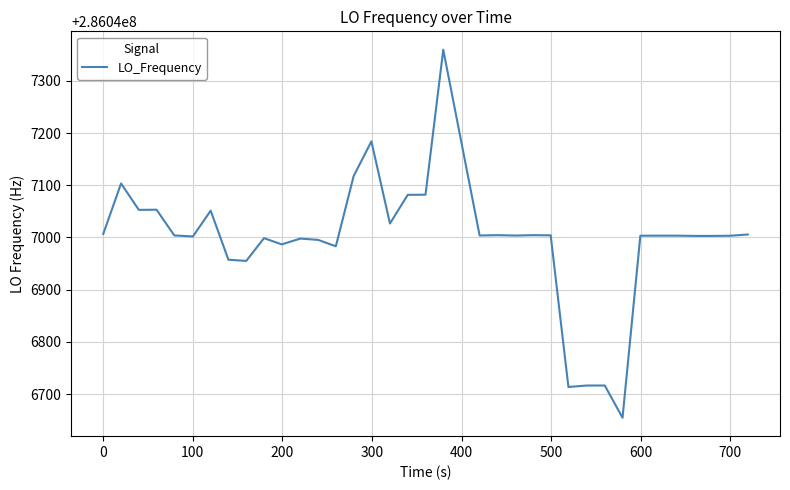

Is this an area chart (filled region under the line)?

No